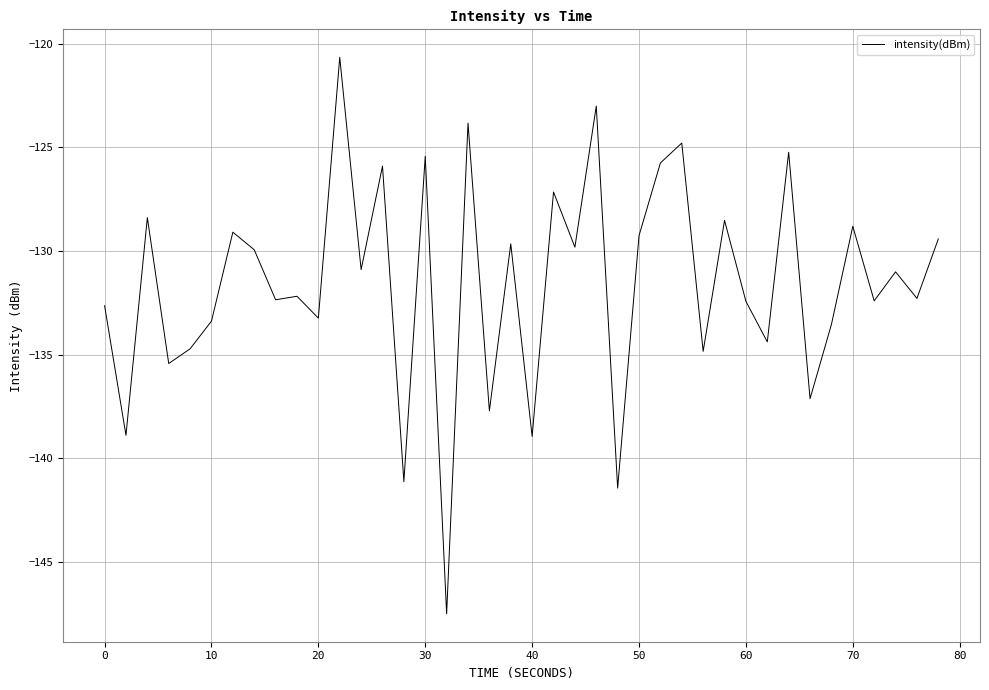

What is the difference between the maximum and minimum values?

26.9